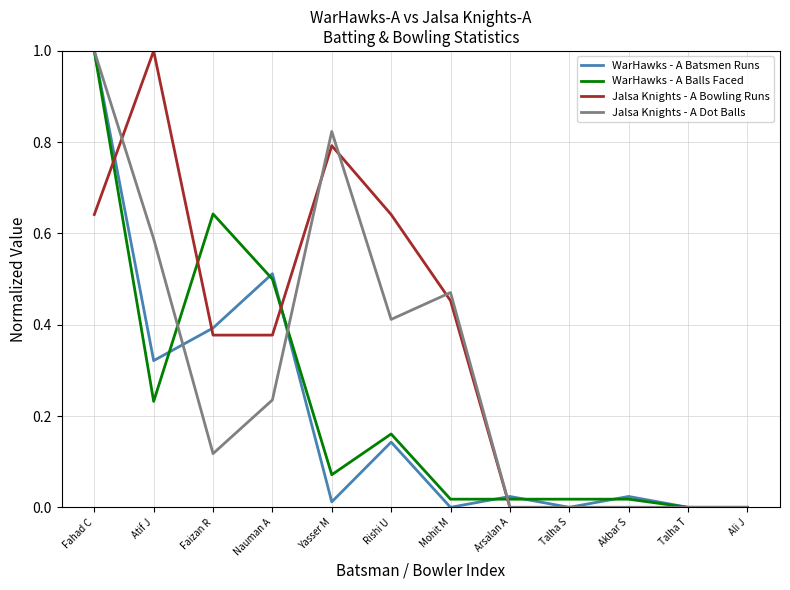

Which series has the largest total across all categories?

Jalsa Knights - A Bowling Runs